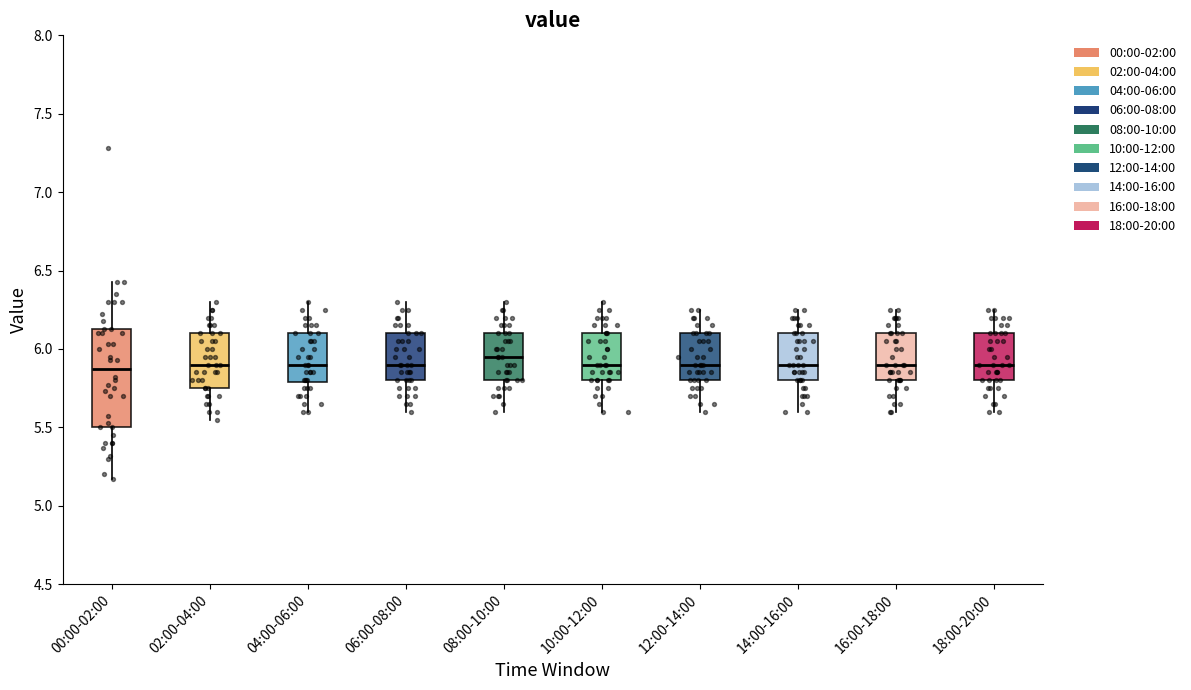

Reading left to right, transcribe this box plot: for each box, give where its median line is, the range the box spans, and where its two whiskers end, as read against the y-axis. The values are not printed on the chart, so give them approximately, as read against the axis.

00:00-02:00: median 5.90, box 5.50 to 6.15, whiskers 5.15 to 6.45
02:00-04:00: median 5.90, box 5.75 to 6.10, whiskers 5.55 to 6.30
04:00-06:00: median 5.90, box 5.80 to 6.10, whiskers 5.60 to 6.30
06:00-08:00: median 5.90, box 5.80 to 6.10, whiskers 5.60 to 6.30
08:00-10:00: median 5.95, box 5.80 to 6.10, whiskers 5.60 to 6.30
10:00-12:00: median 5.90, box 5.80 to 6.10, whiskers 5.60 to 6.30
12:00-14:00: median 5.90, box 5.80 to 6.10, whiskers 5.60 to 6.25
14:00-16:00: median 5.90, box 5.80 to 6.10, whiskers 5.60 to 6.25
16:00-18:00: median 5.90, box 5.80 to 6.10, whiskers 5.60 to 6.25
18:00-20:00: median 5.90, box 5.80 to 6.10, whiskers 5.60 to 6.25